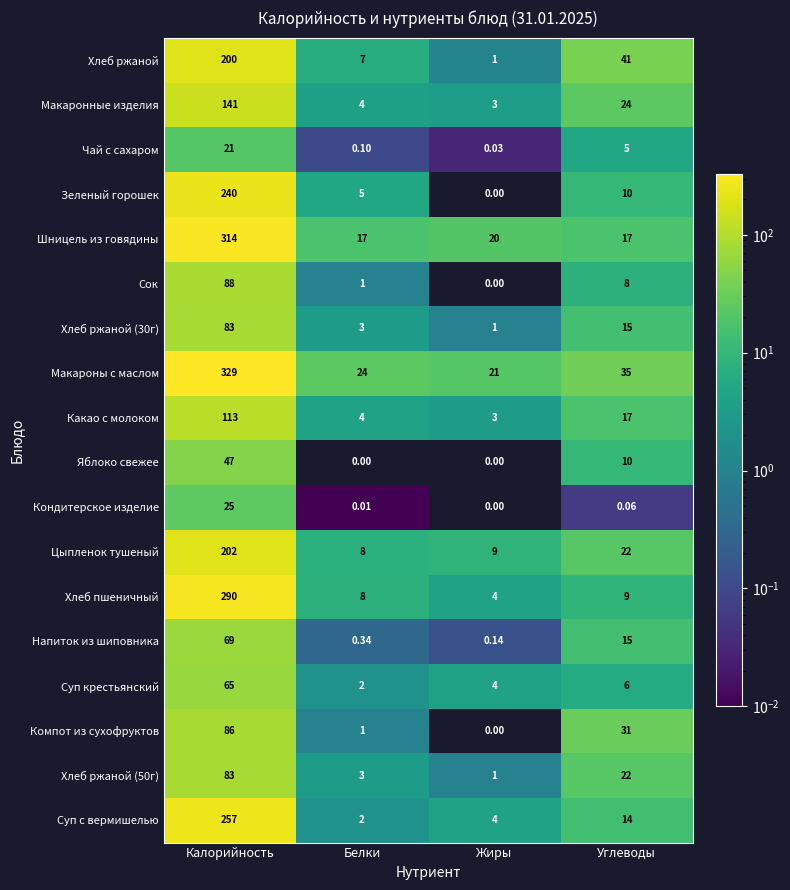

Which series has the widest spread of values?

Макароны с маслом